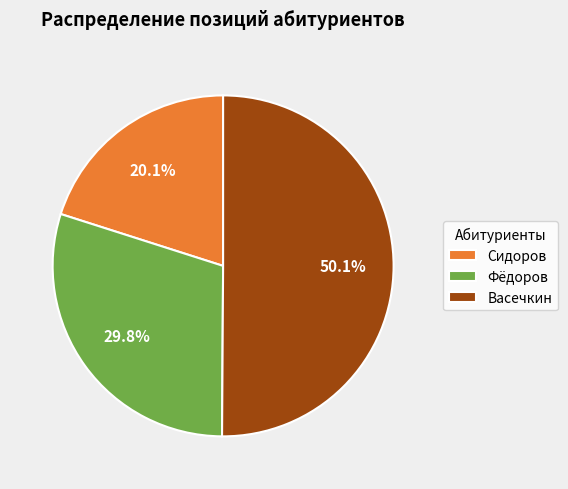

What is the total percentage of Фёдоров and Васечкин?

79.9%